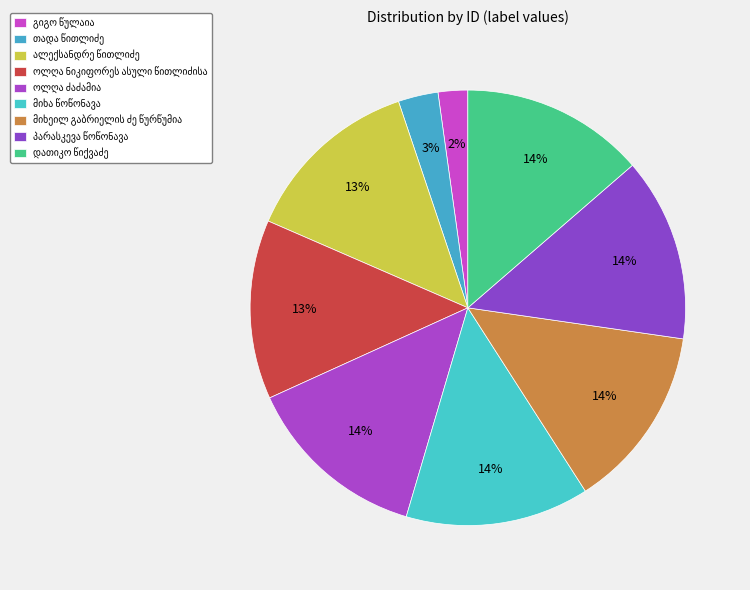

To the nearest percent, what is the combined percentage of ალექსანდრე წითლიძე and გიგო წულაია?

16%